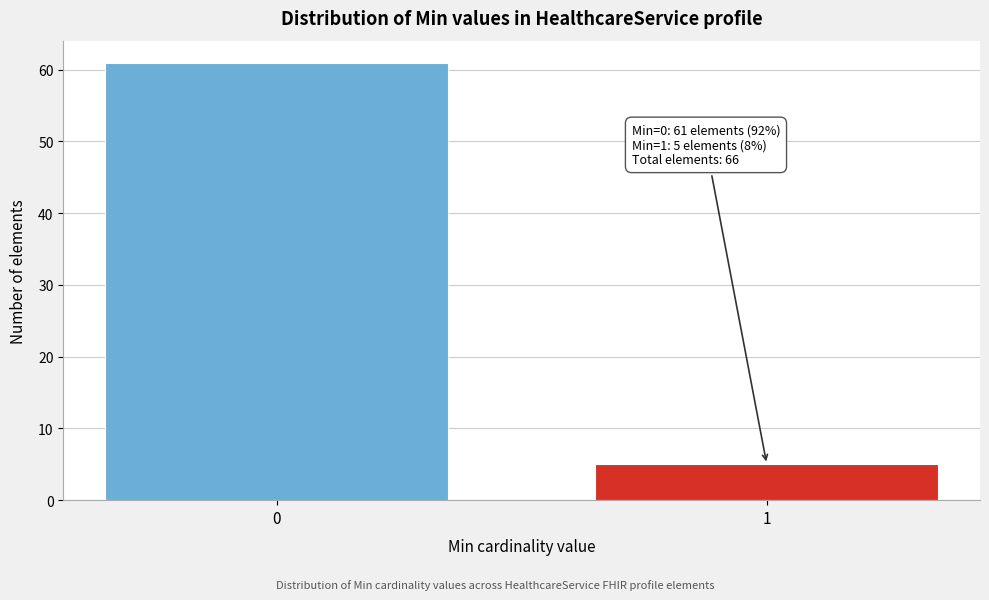

Reading right to left, extract all data points from this chart.

5	61